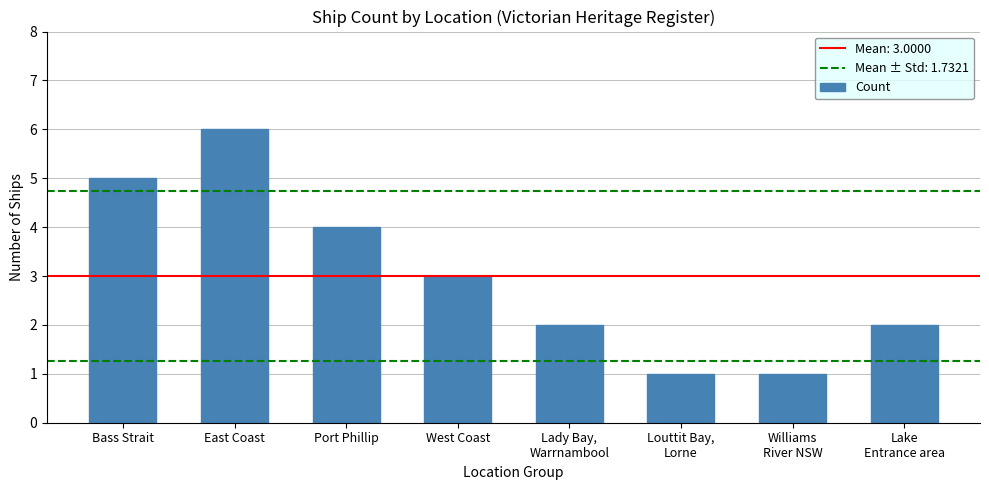

At which category does the chart reach its peak across all series?

East Coast